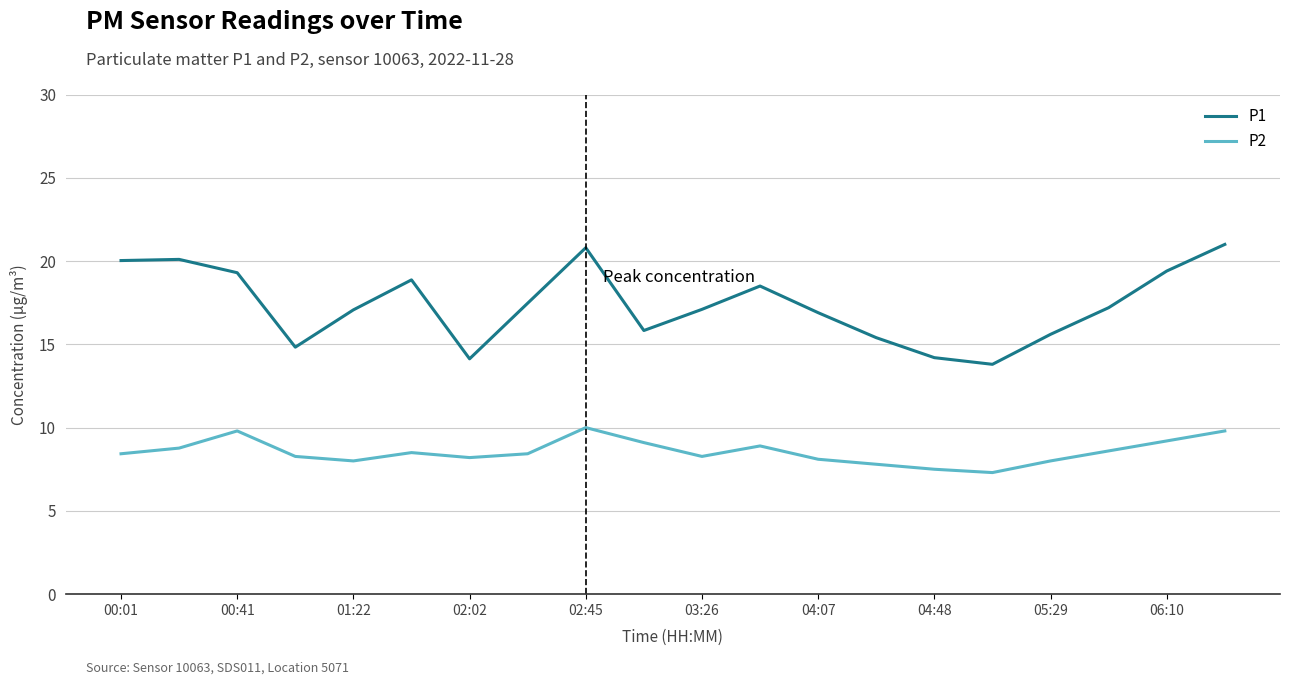

What is the minimum value for P1?

13.8